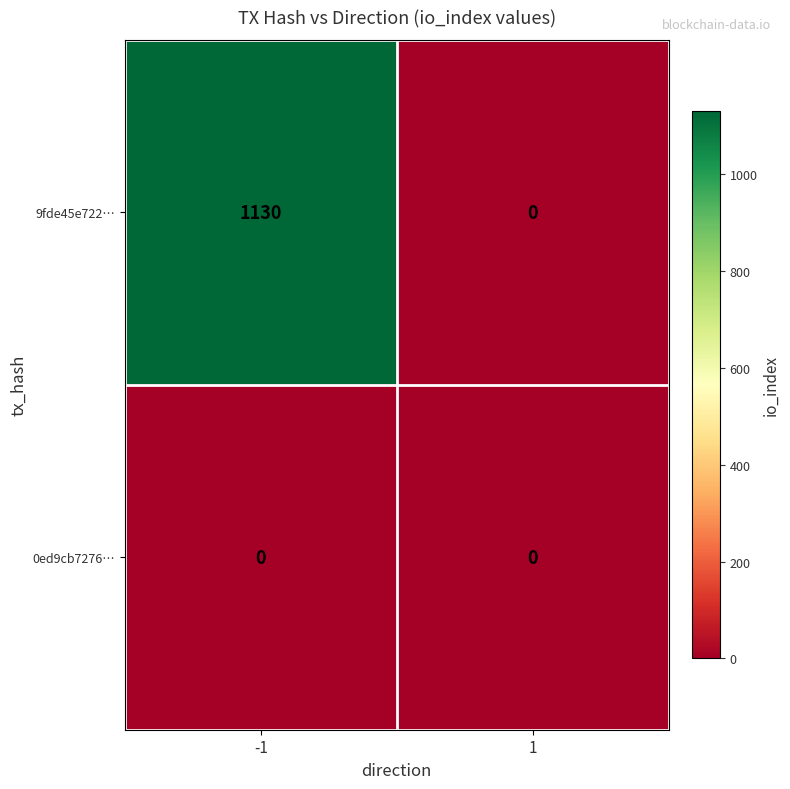

How many data points does each series have?

2